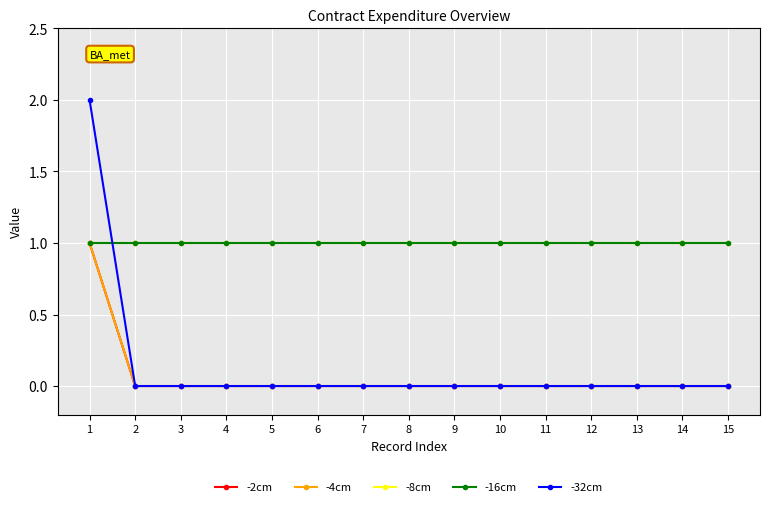

What is the sum of the -32cm values at 10 and 1?

2